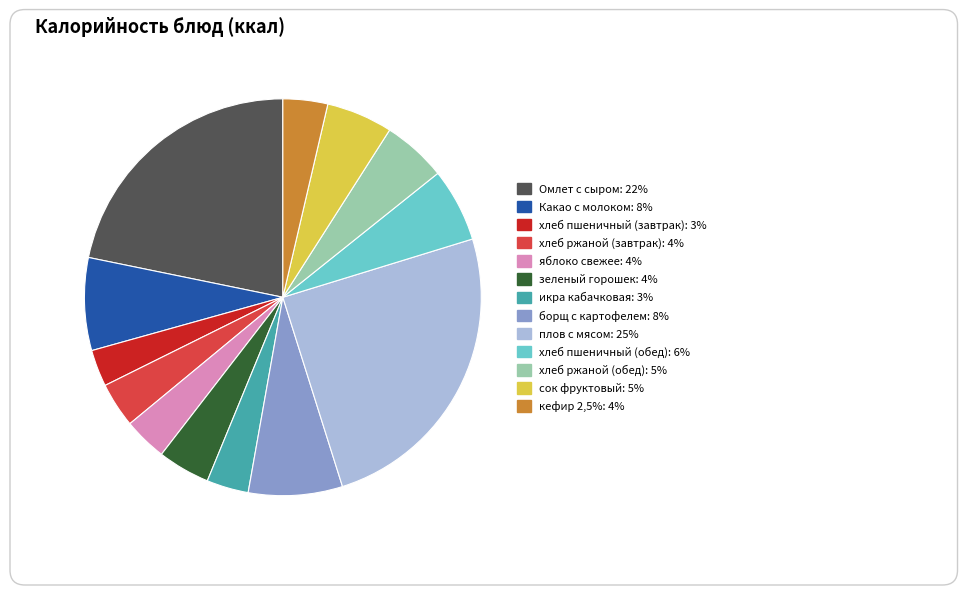

Count the number of slices in the pie.

13